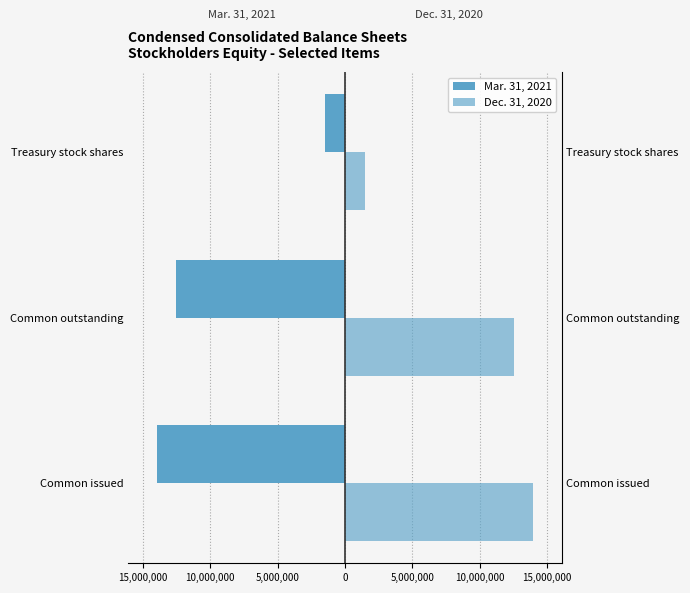

How many data points in Mar. 31, 2021 are less than -12536471?

1